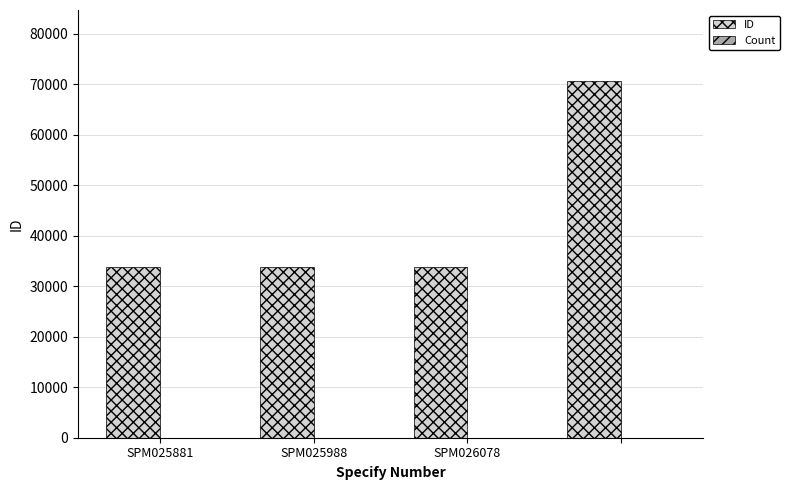

How many categories are shown in the chart?

4